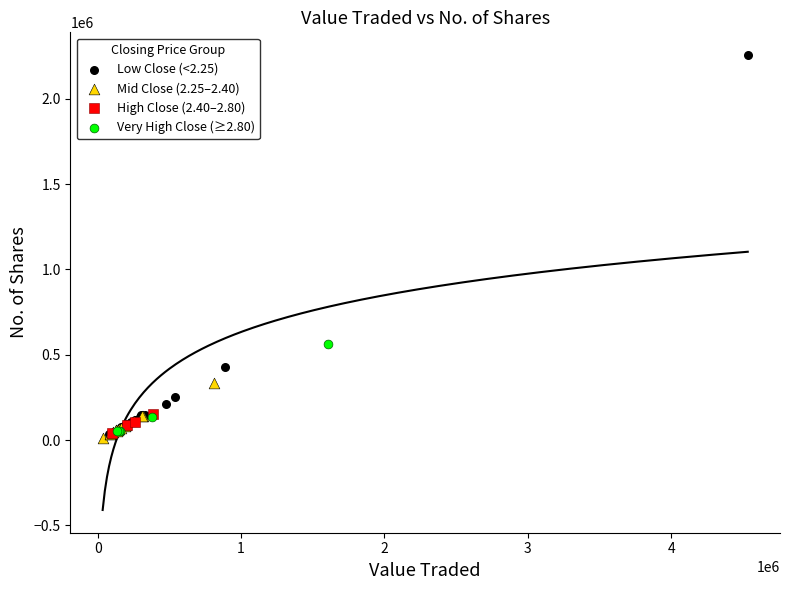

Which series contains the highest Y value?

Low Close (<2.25)